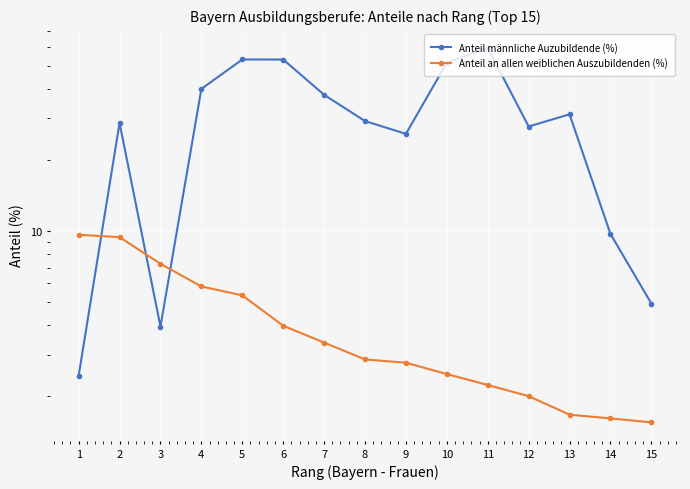

What is the spread (max minus min) of values at 1?

7.2